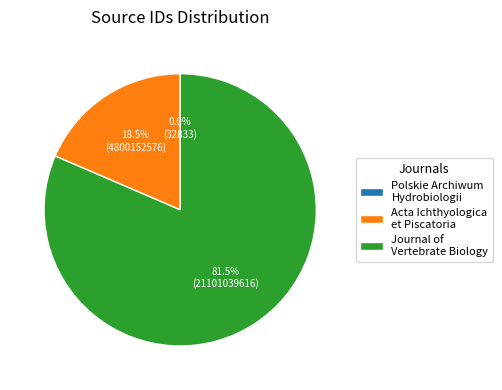

Does any single category account for the majority?

Yes